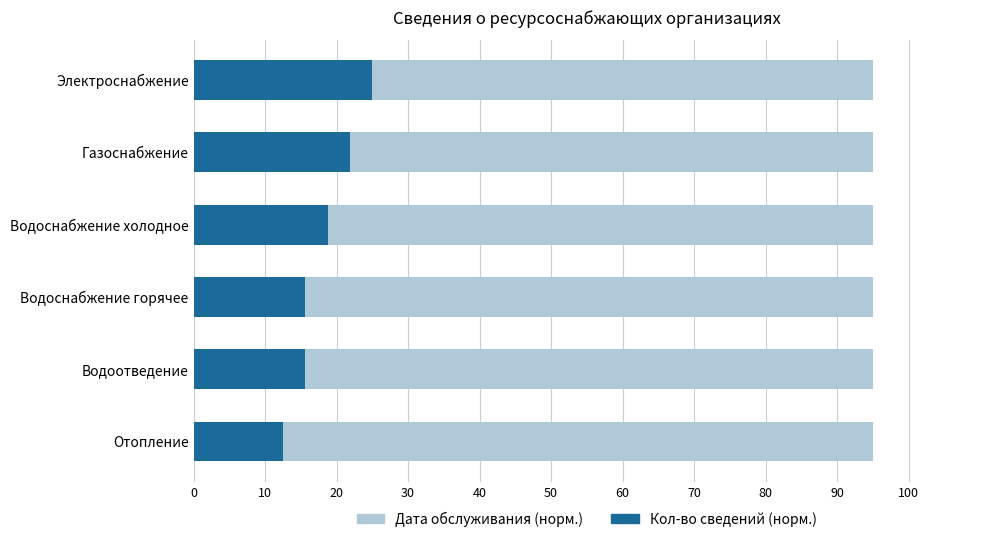

What is the value of the Кол-во сведений (норм.) bar at the 6th from the left?

12.5